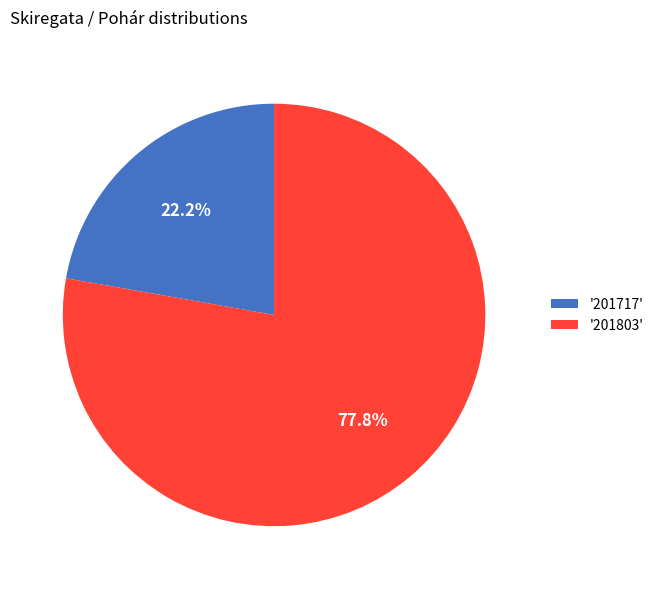

What percentage is NOT represented by '201717'?

77.8%